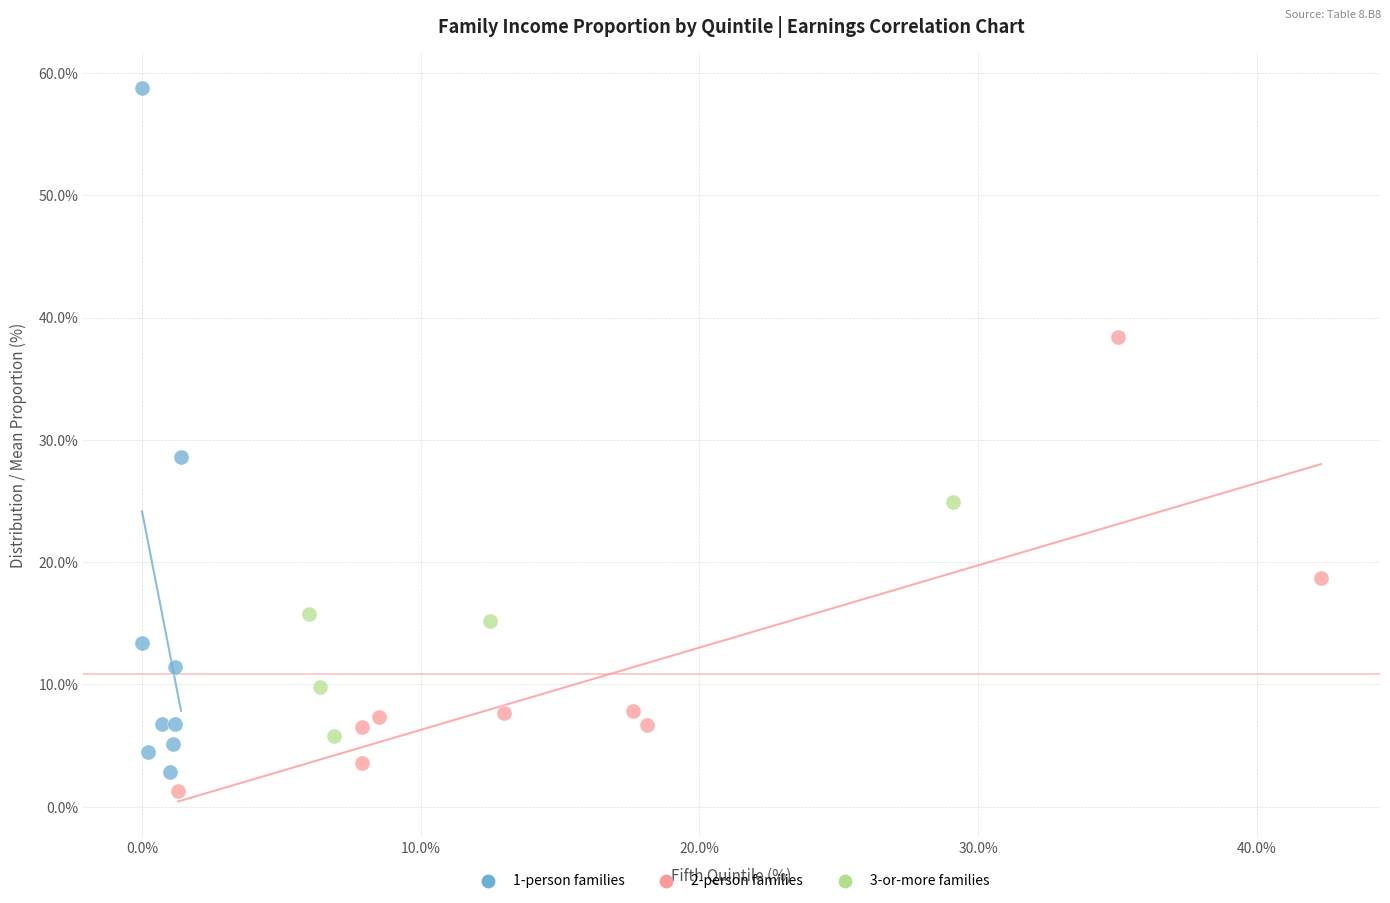

Which series has the largest Y range (max minus min)?

1-person families